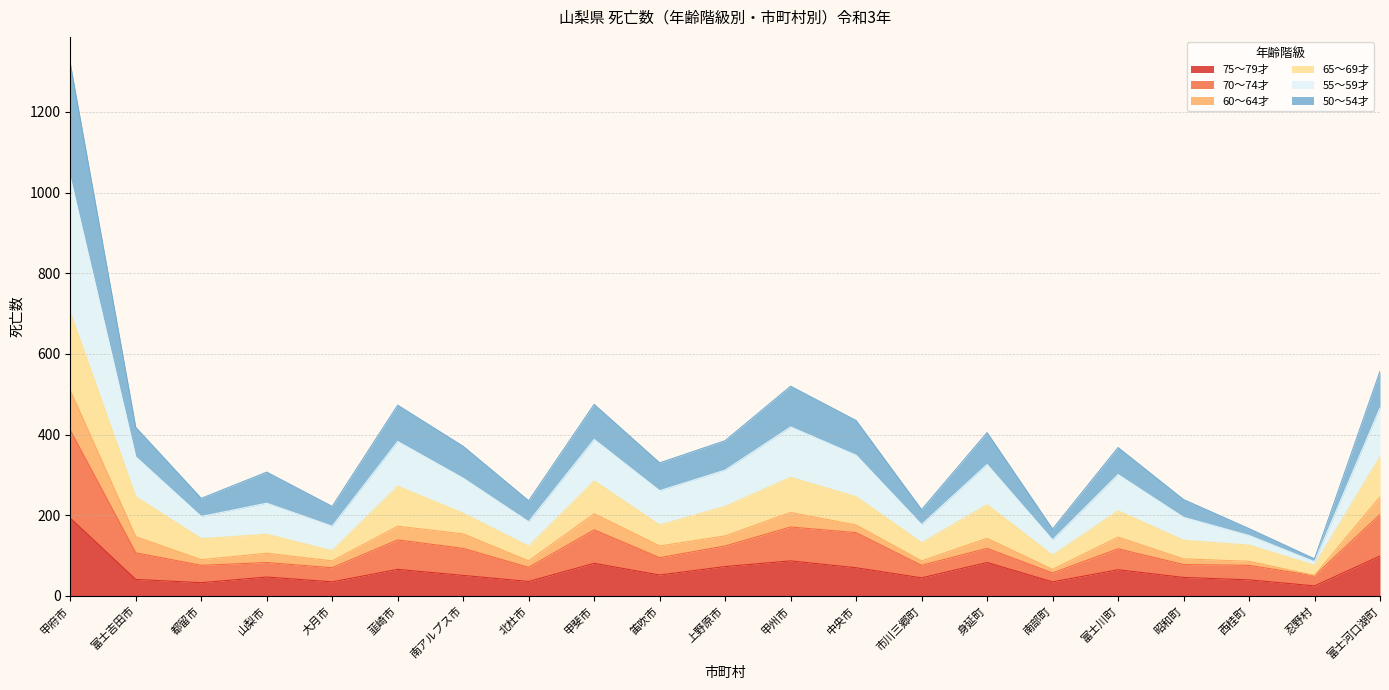

The 70〜74才 series shows 182 at 甲府市. True or false?

False